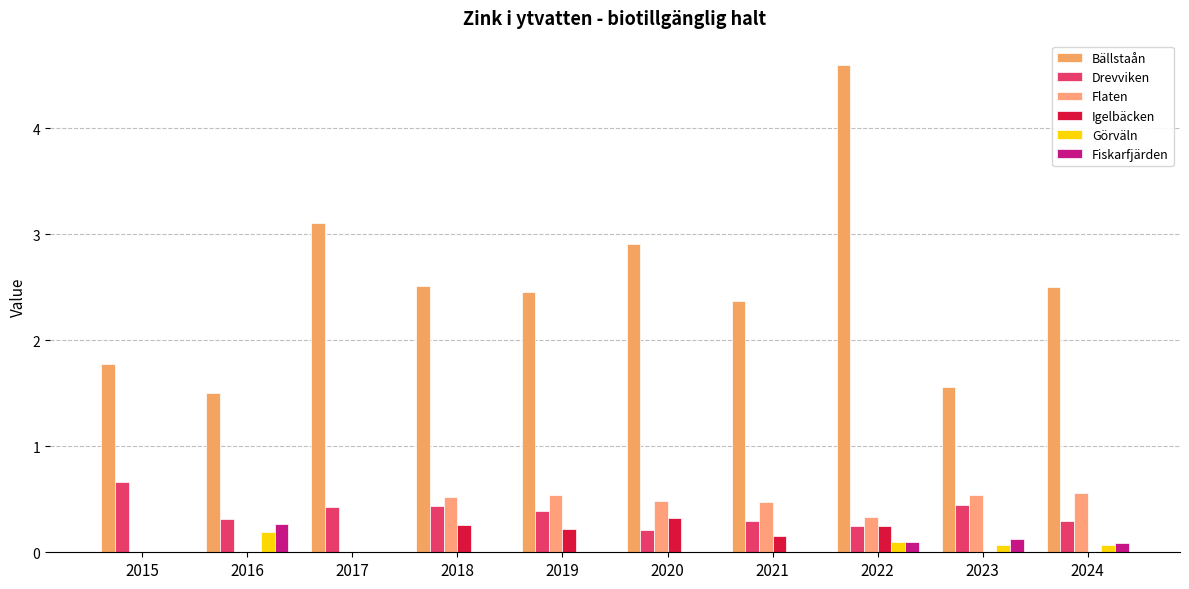

At how many categories does at least one series exceed 1?

10